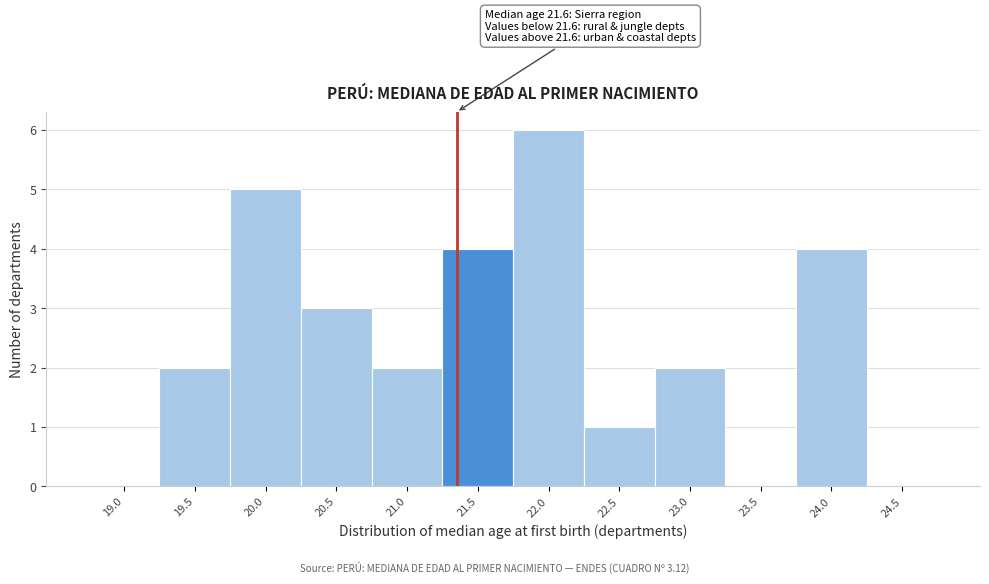

Reading left to right, extract all data points from this chart.

19.0=0	19.5=2	20.0=5	20.5=3	21.0=2	21.5=4	22.0=6	22.5=1	23.0=2	23.5=0	24.0=4	24.5=0